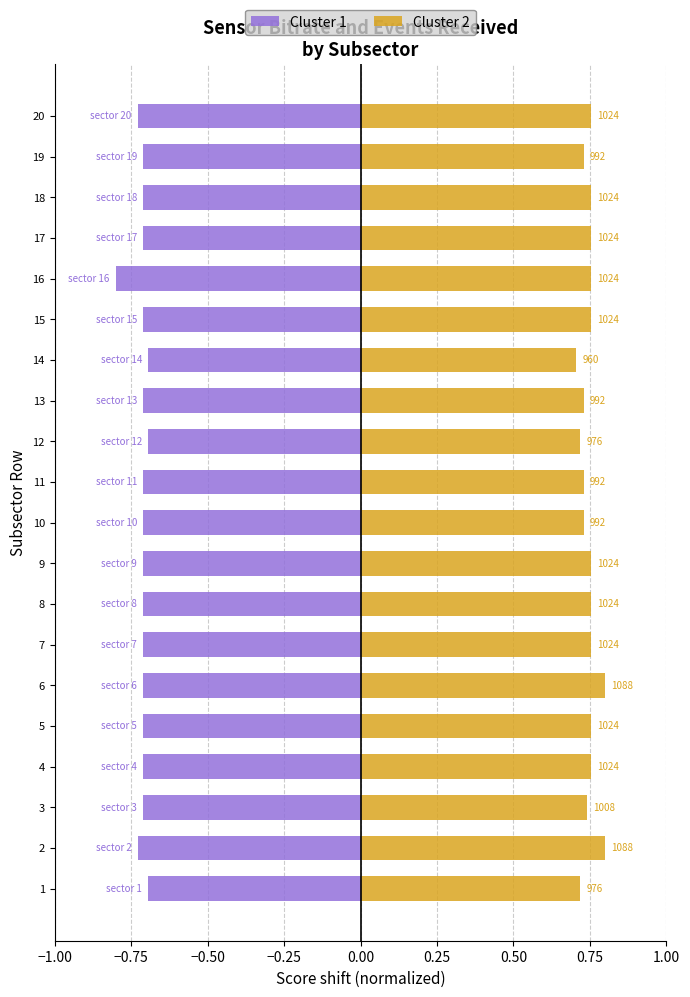

Count the number of categories in the chart.

20